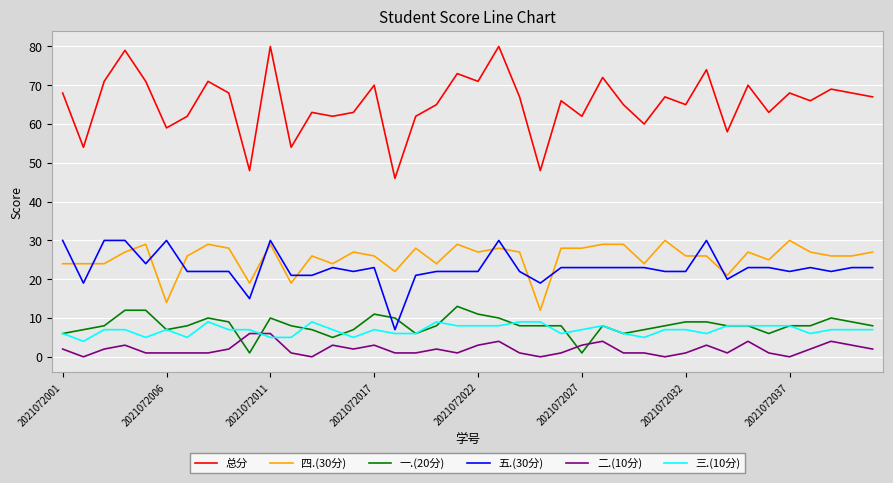

Which series has the largest total across all categories?

总分